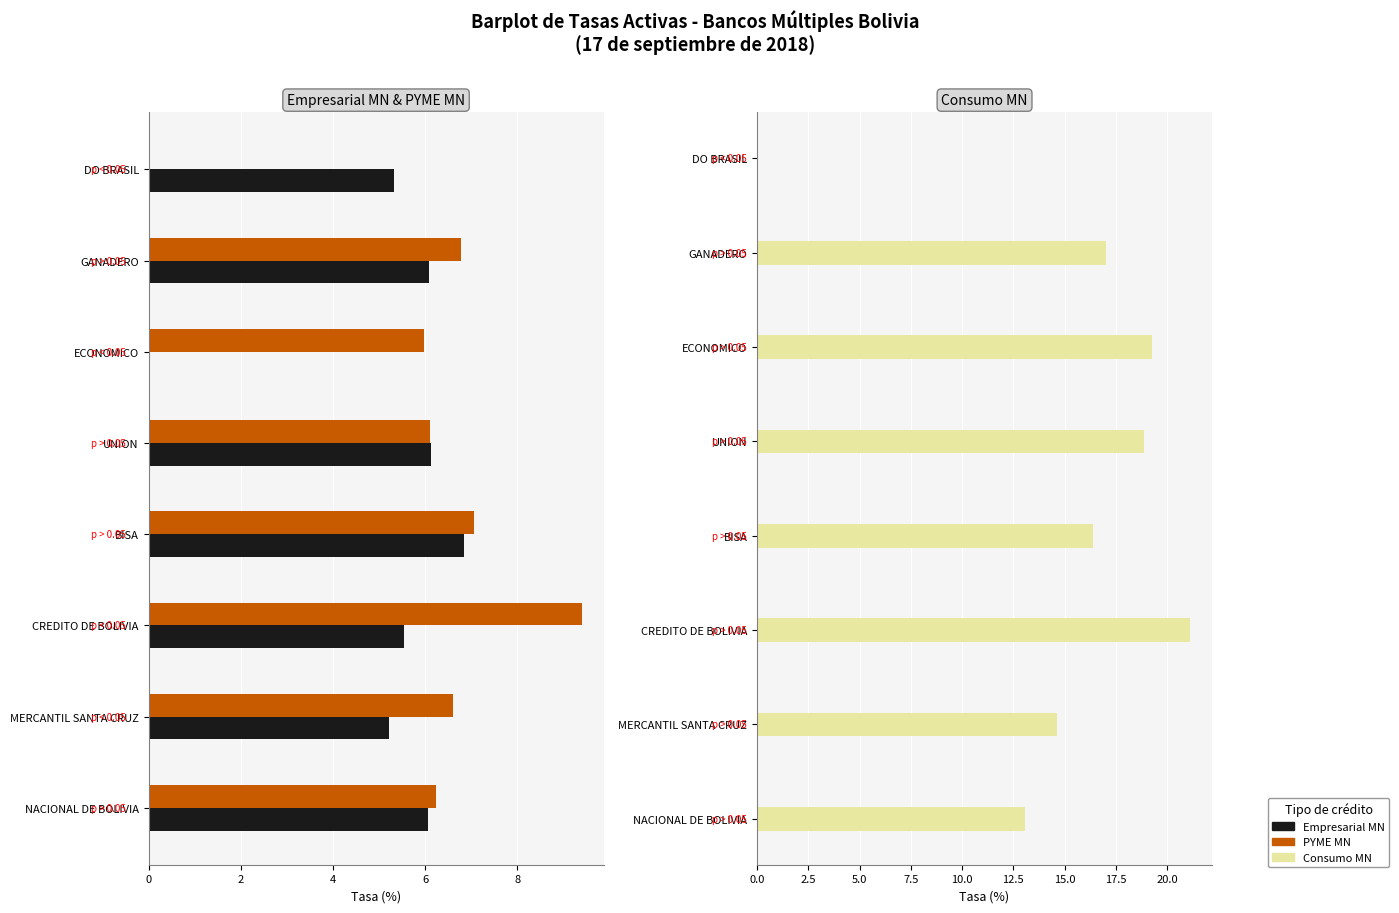

How many bars are there in total?

24